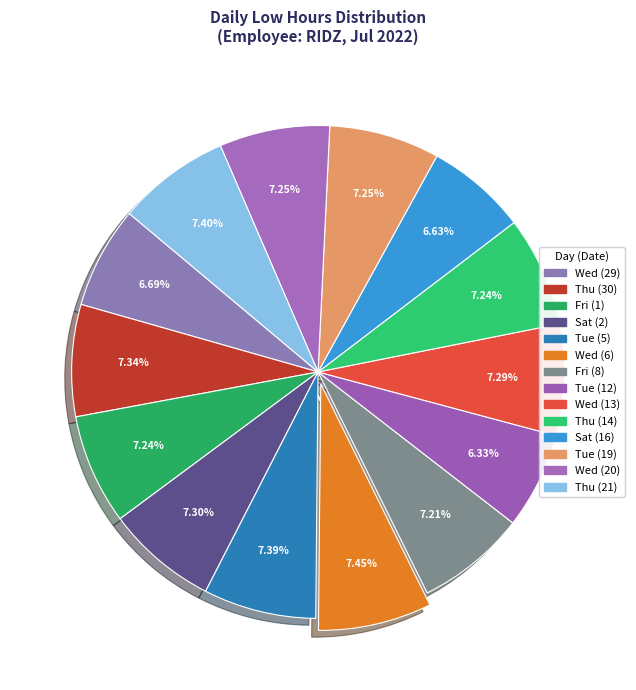

Is it true that Tue (12) is 1% of the pie?

False